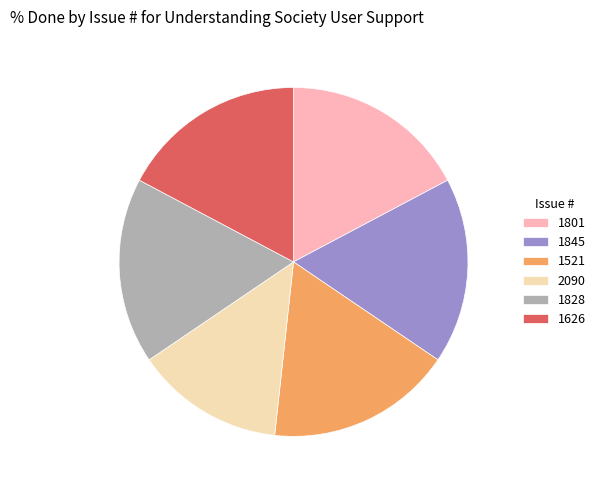

What is the smallest slice in the pie chart?

2090